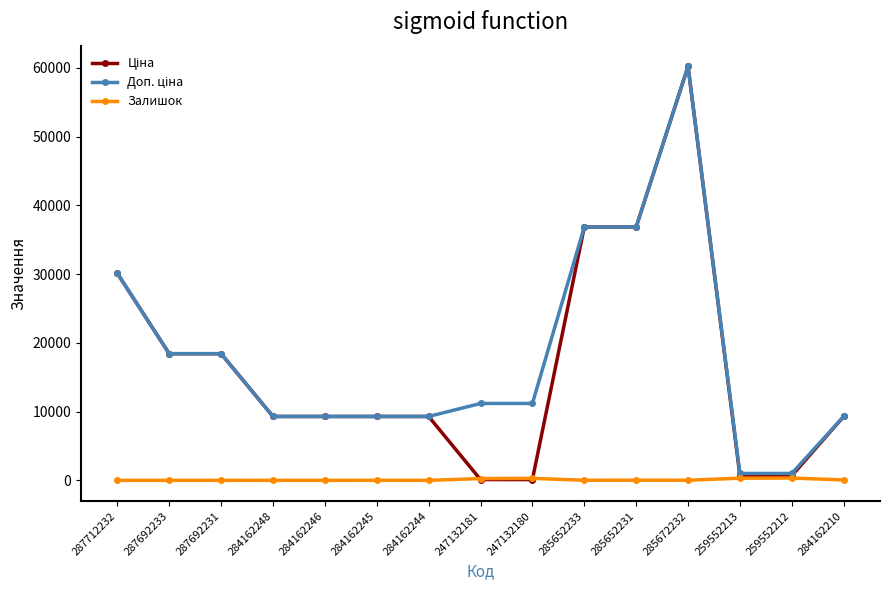

What is the maximum value shown in the chart?

60205.6